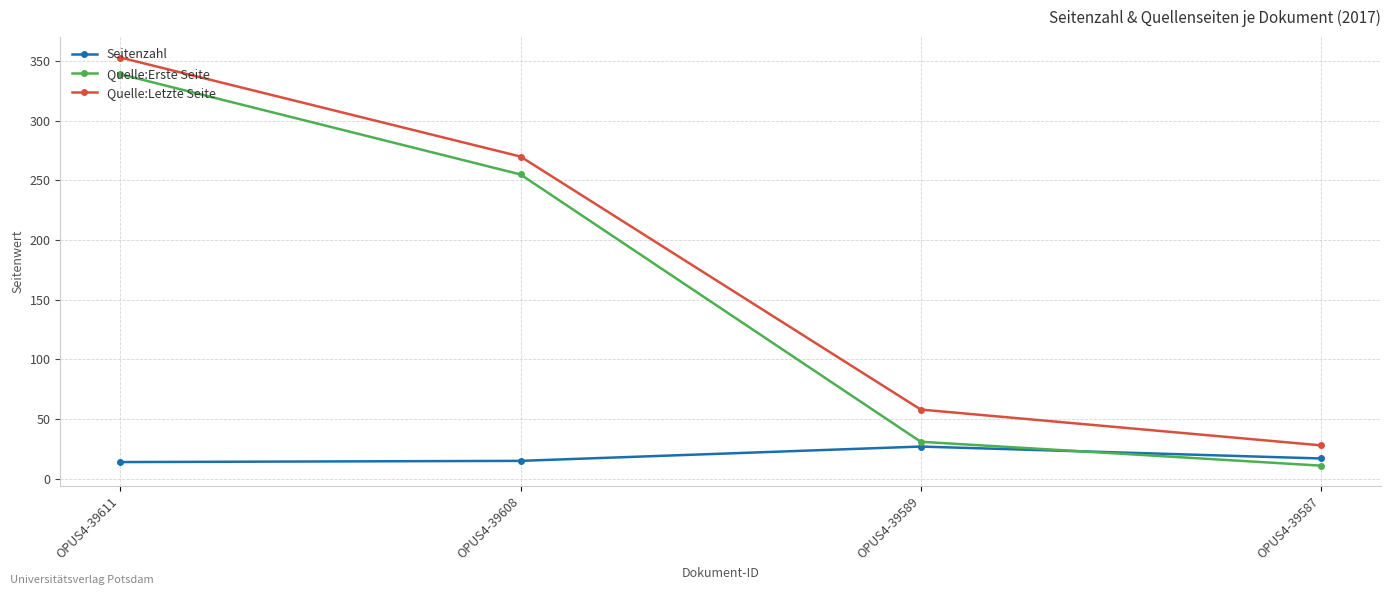

What is the average value of the Quelle:Erste Seite series?

159